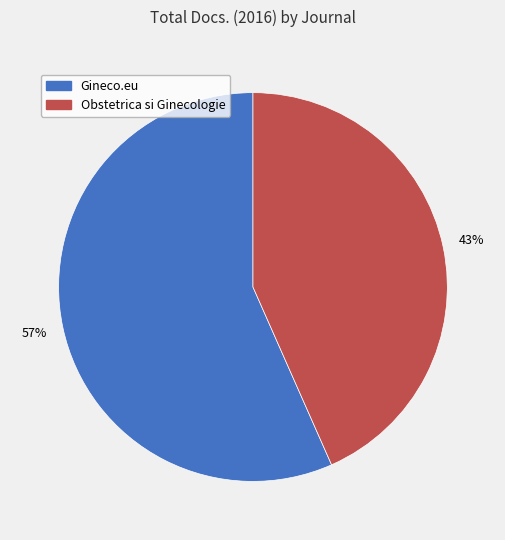

To the nearest percent, what is the combined percentage of Obstetrica si Ginecologie and Gineco.eu?

100%